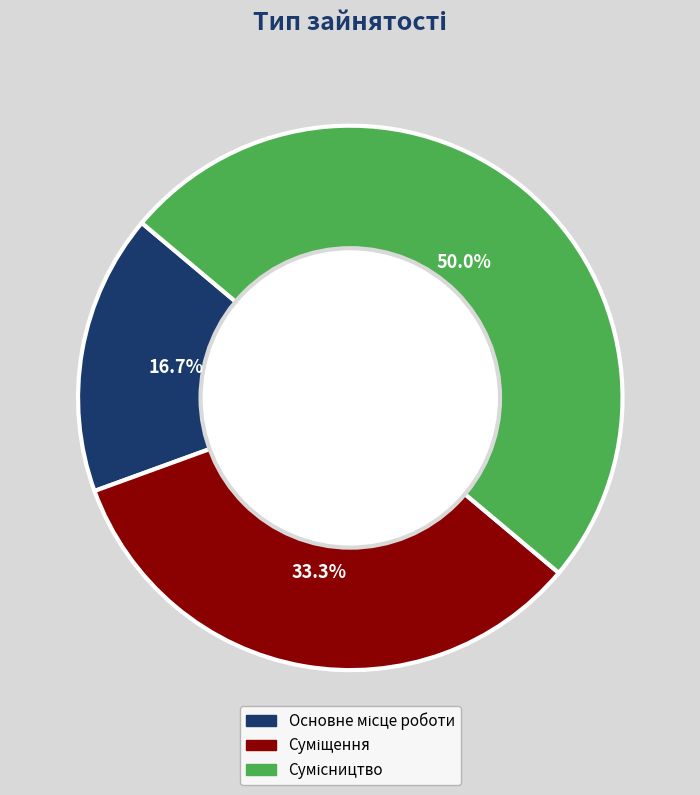

Combined, do Основне місце роботи and Сумісництво account for over 50%?

Yes